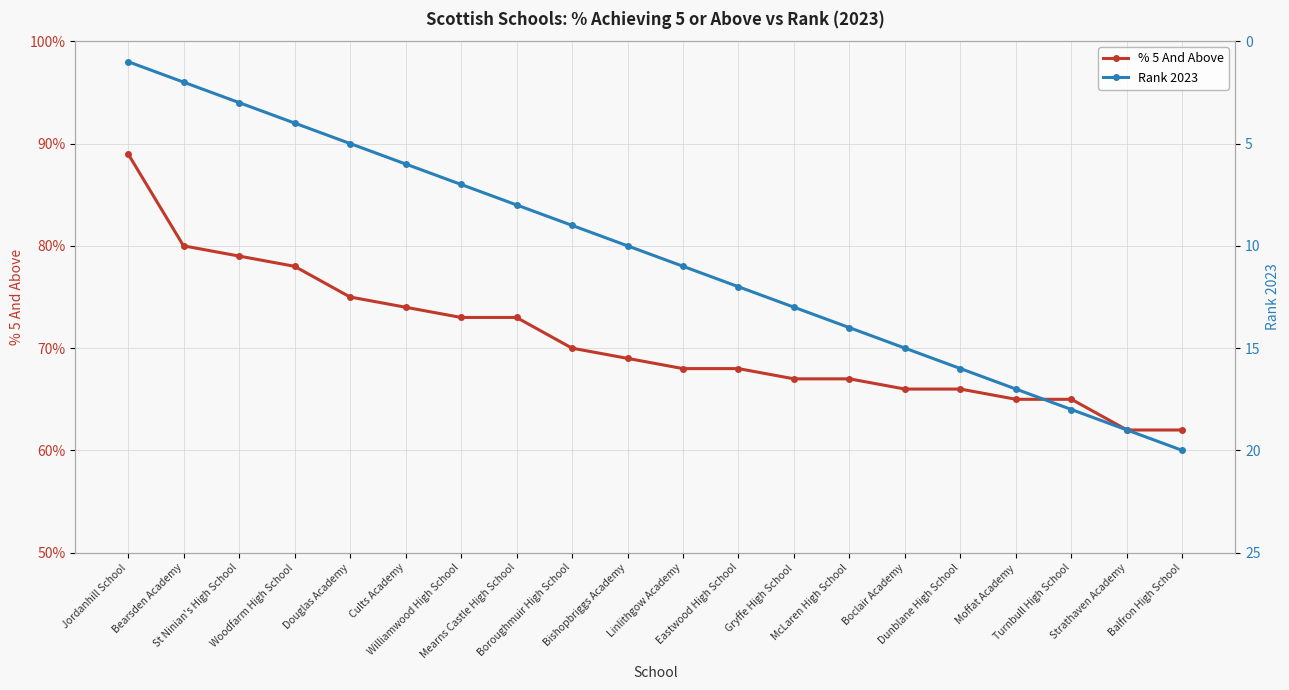

What is the spread (max minus min) of values at Dunblane High School?

50